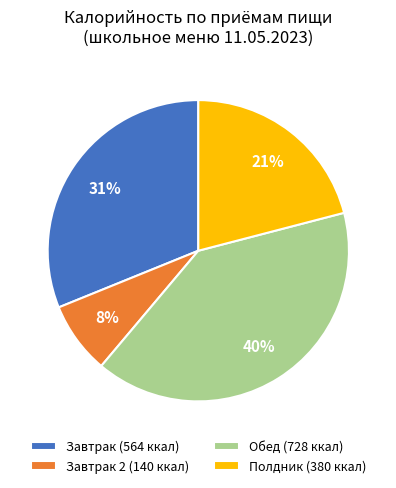

How many segments does this pie chart have?

4